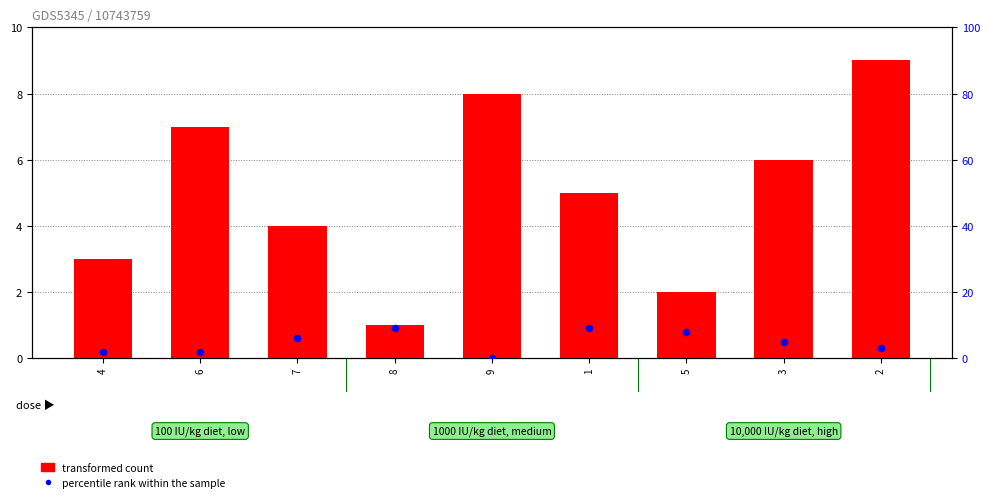

Which series contains the highest Y value?

transformed count